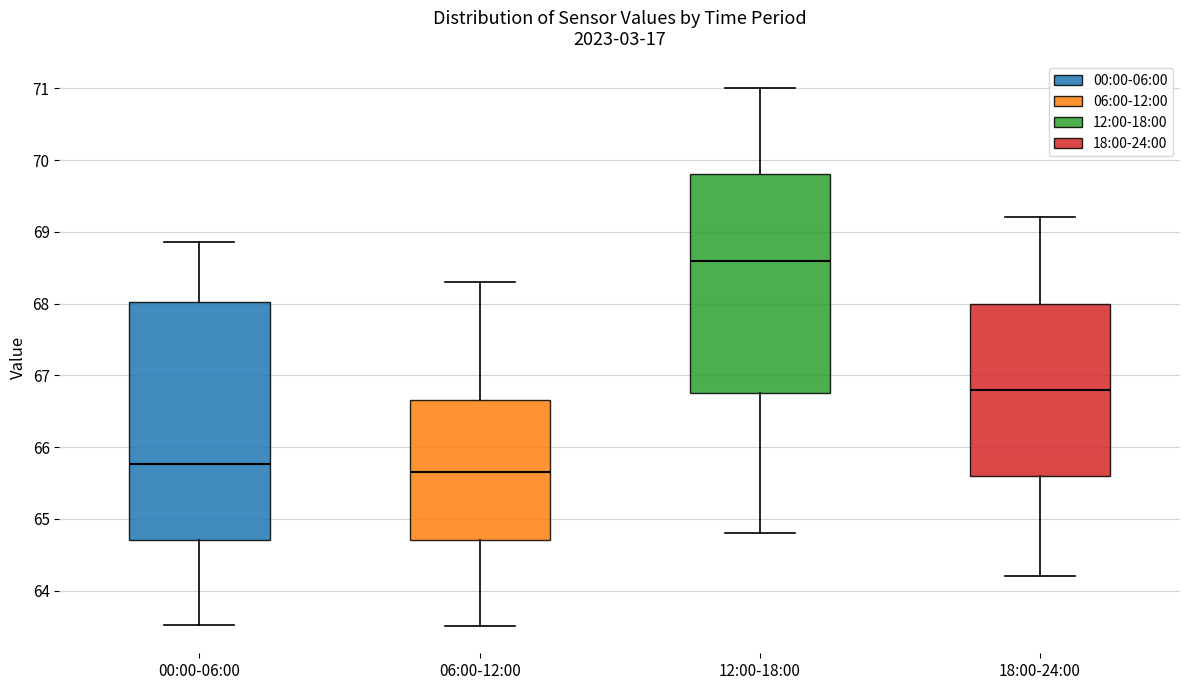

Reading left to right, read every box against the y-axis: the position of its median line, the range the box covers, and the ends of its whiskers. The values are not printed on the chart, so give them approximately, as read against the axis.

00:00-06:00: median 65.8, box 64.7 to 68.0, whiskers 63.5 to 68.9
06:00-12:00: median 65.7, box 64.7 to 66.7, whiskers 63.5 to 68.3
12:00-18:00: median 68.6, box 66.8 to 69.8, whiskers 64.8 to 71.0
18:00-24:00: median 66.8, box 65.6 to 68.0, whiskers 64.2 to 69.2